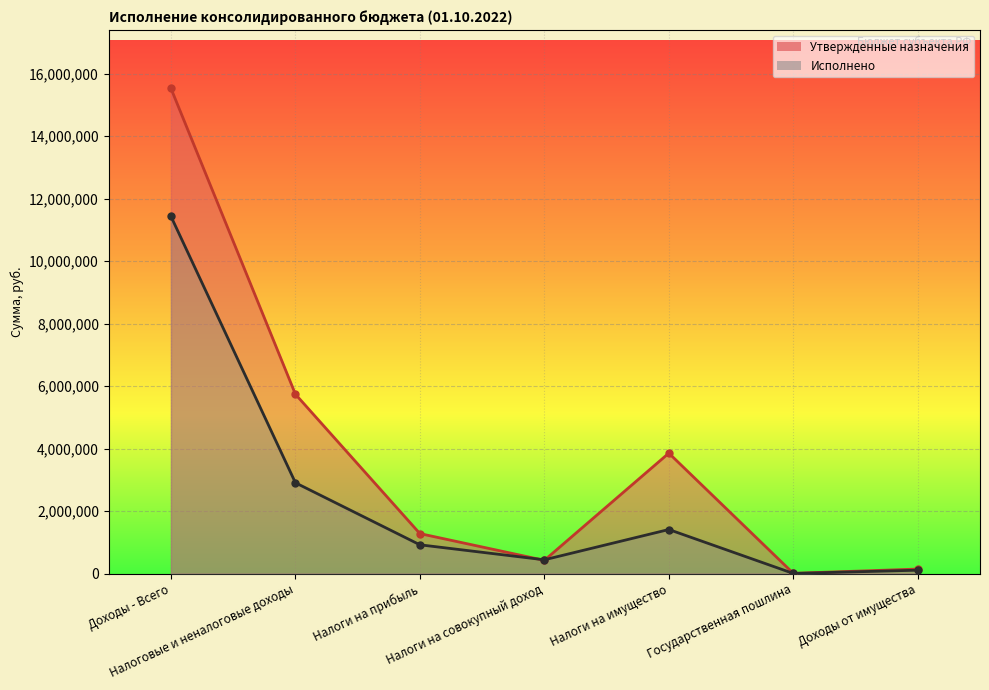

Rank the categories by Утвержденные назначения value from highest to lowest.

Доходы - Всего, Налоговые и неналоговые доходы, Налоги на имущество, Налоги на прибыль, Налоги на совокупный доход, Доходы от имущества, Государственная пошлина